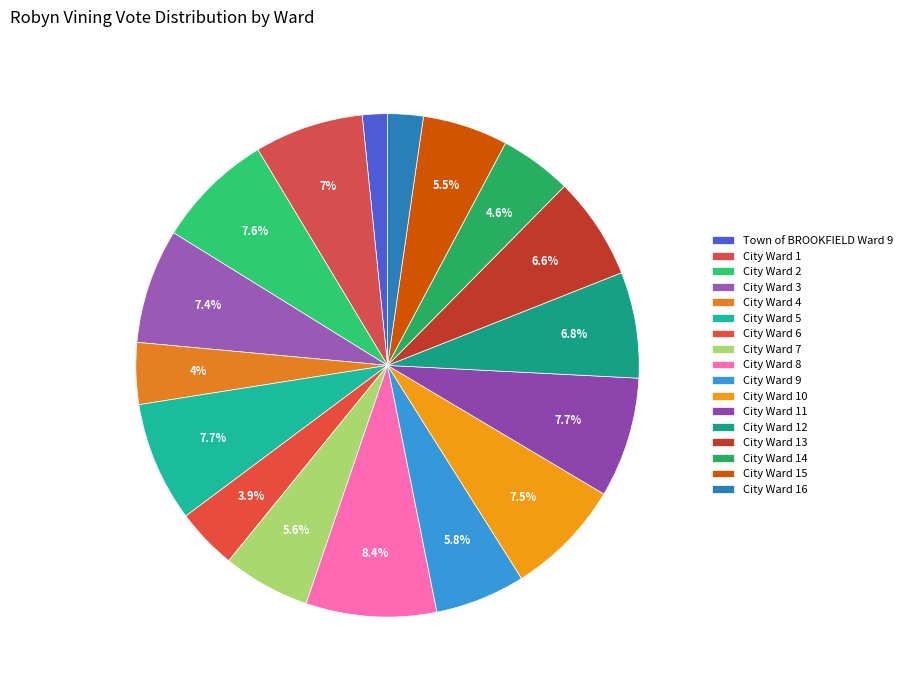

Is there any slice that represents more than half of the pie?

No